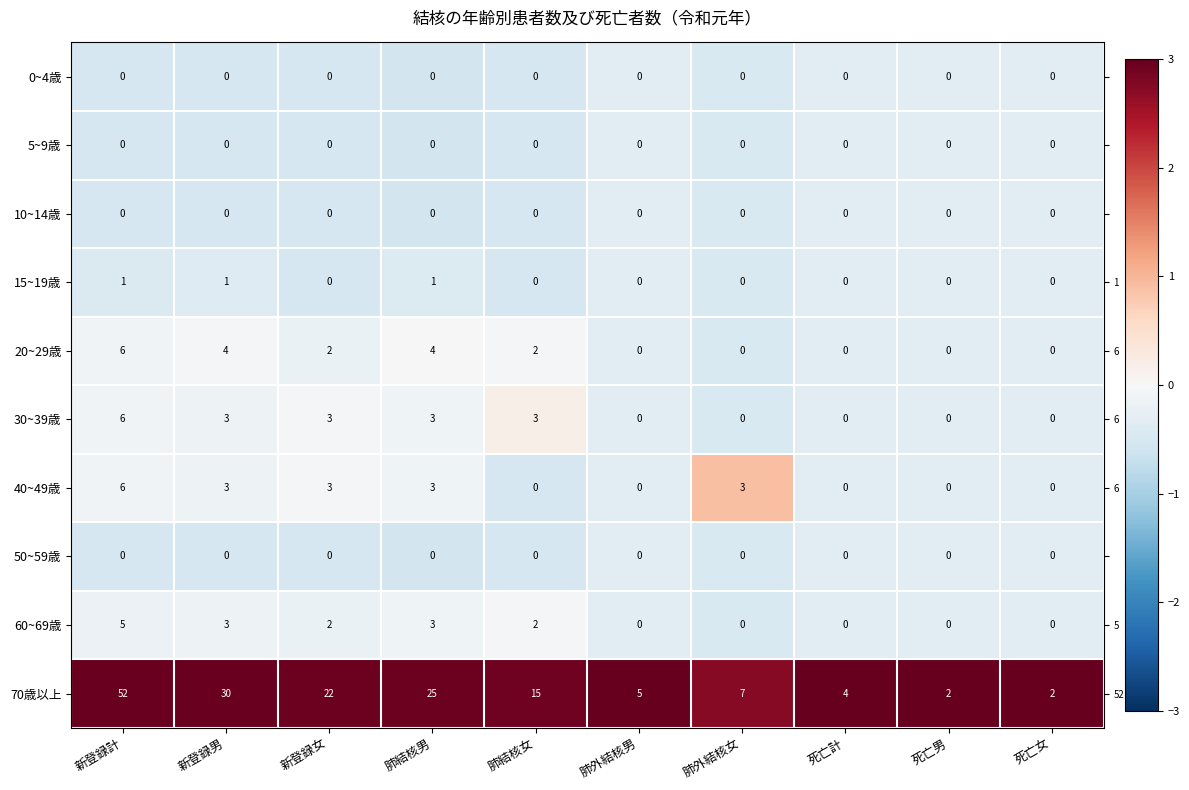

What is the difference between the second highest and minimum values in the row_1 series?

0.2